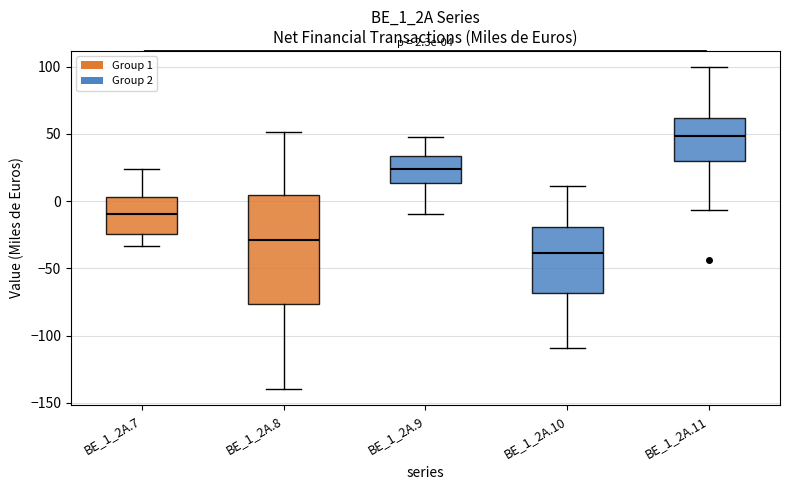

Which box is the tallest, from its lower edge to its upper edge?

BE_1_2A.8